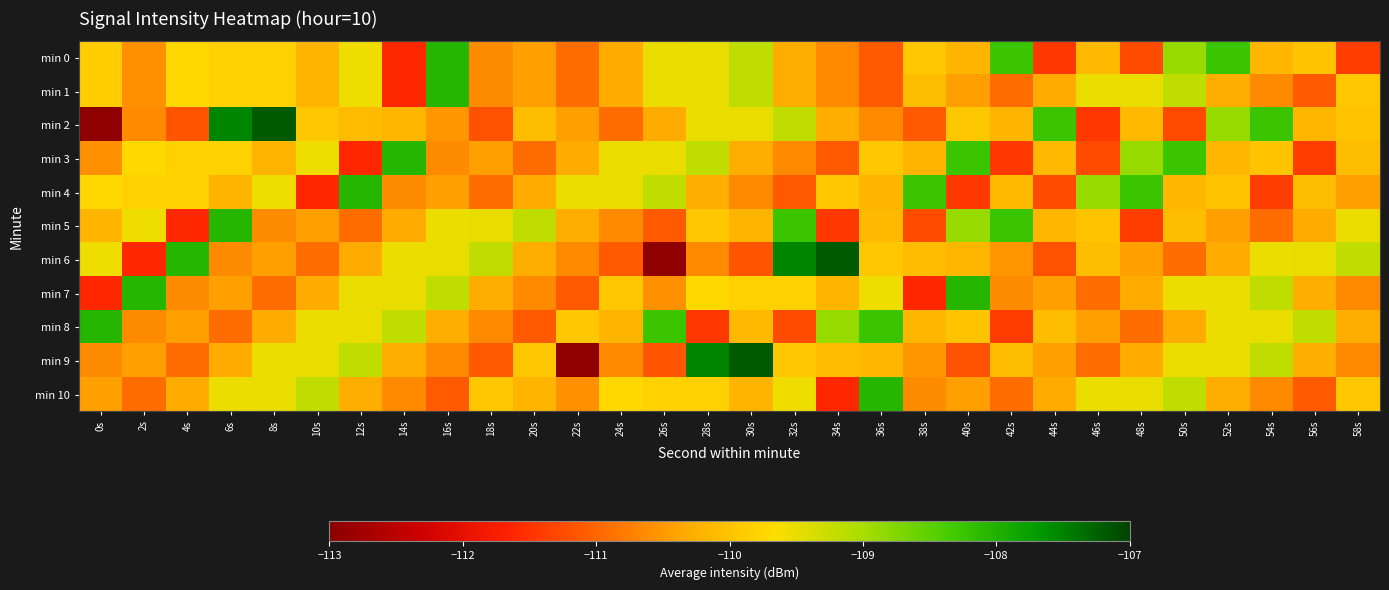

Rank the series by their maximum value, from lowest to highest.

min 0, min 1, min 3, min 4, min 5, min 7, min 8, min 10, min 2, min 6, min 9